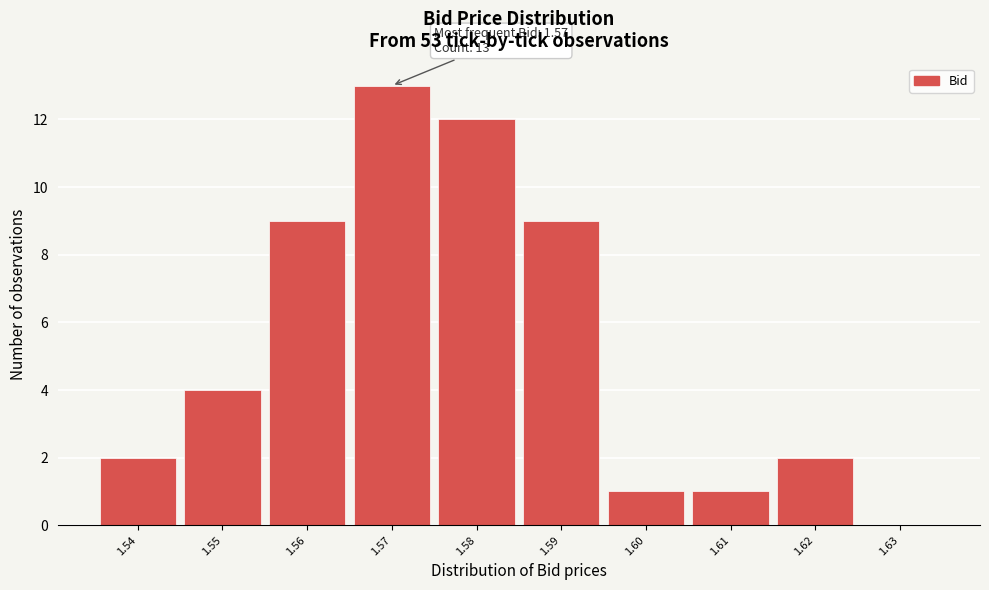

Which range on the x-axis has the tallest bar?

1.565 to 1.575